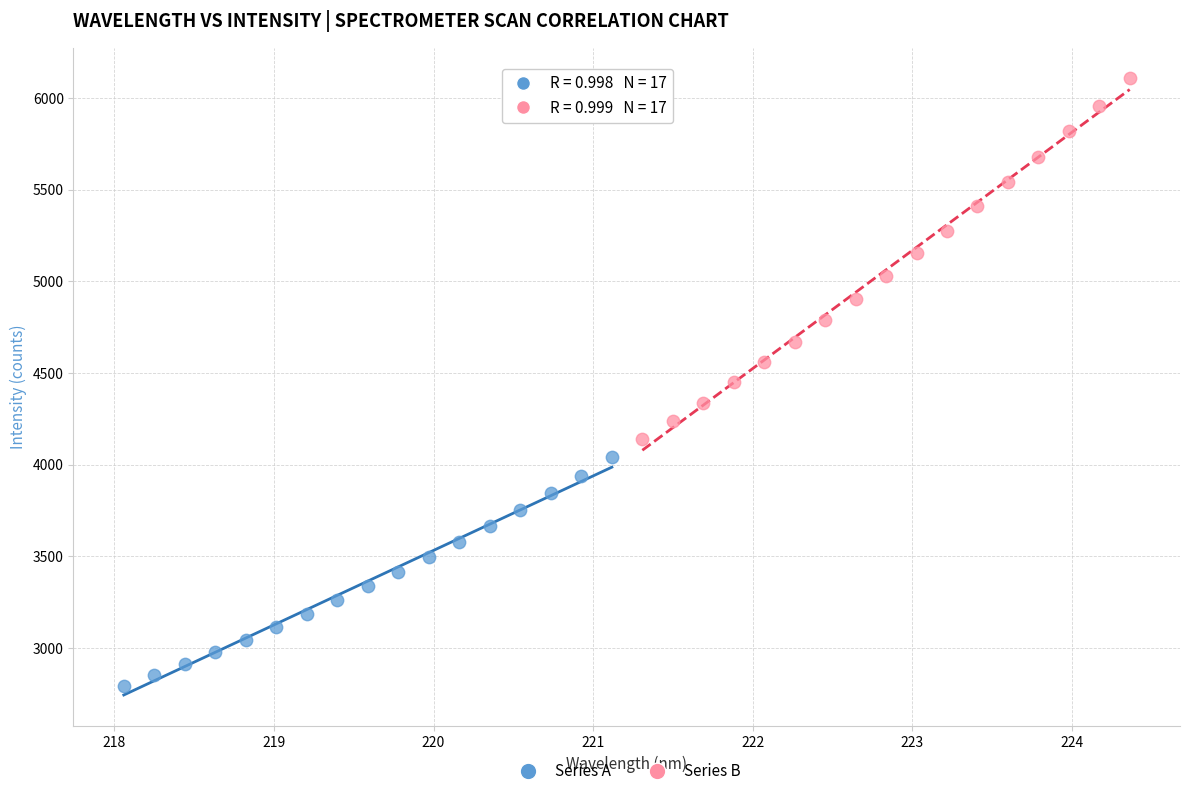

Which series contains the highest Y value?

Series B